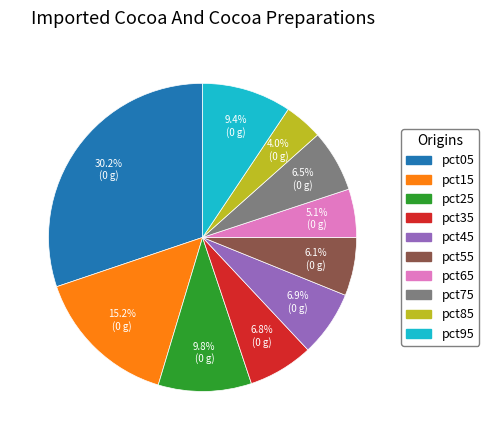

To the nearest percent, what is the combined percentage of pct55 and pct75?

13%